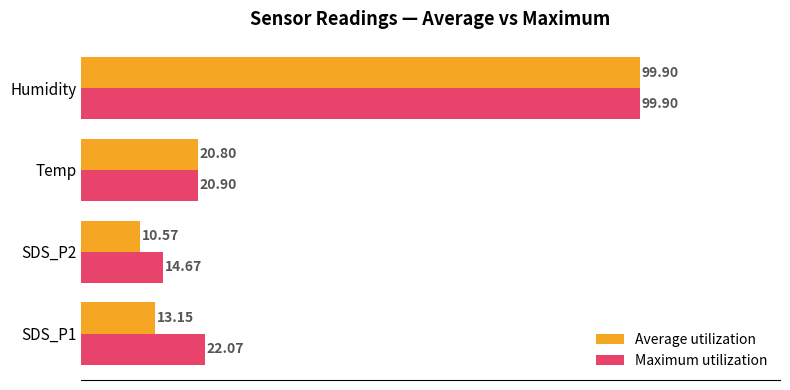

List the labels in order of Average utilization value, smallest first.

SDS_P2, SDS_P1, Temp, Humidity